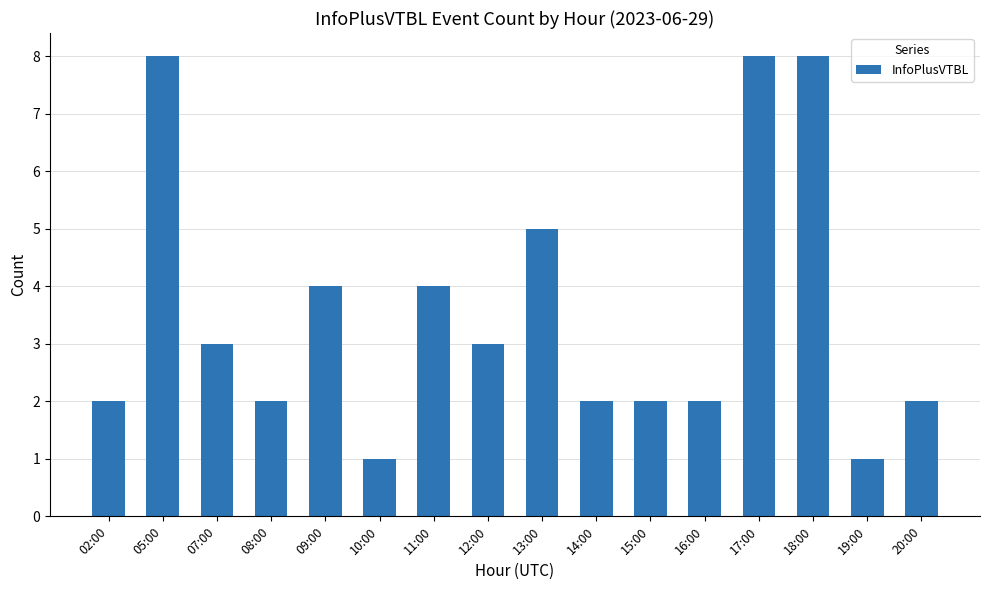

How many bars are there in total?

16